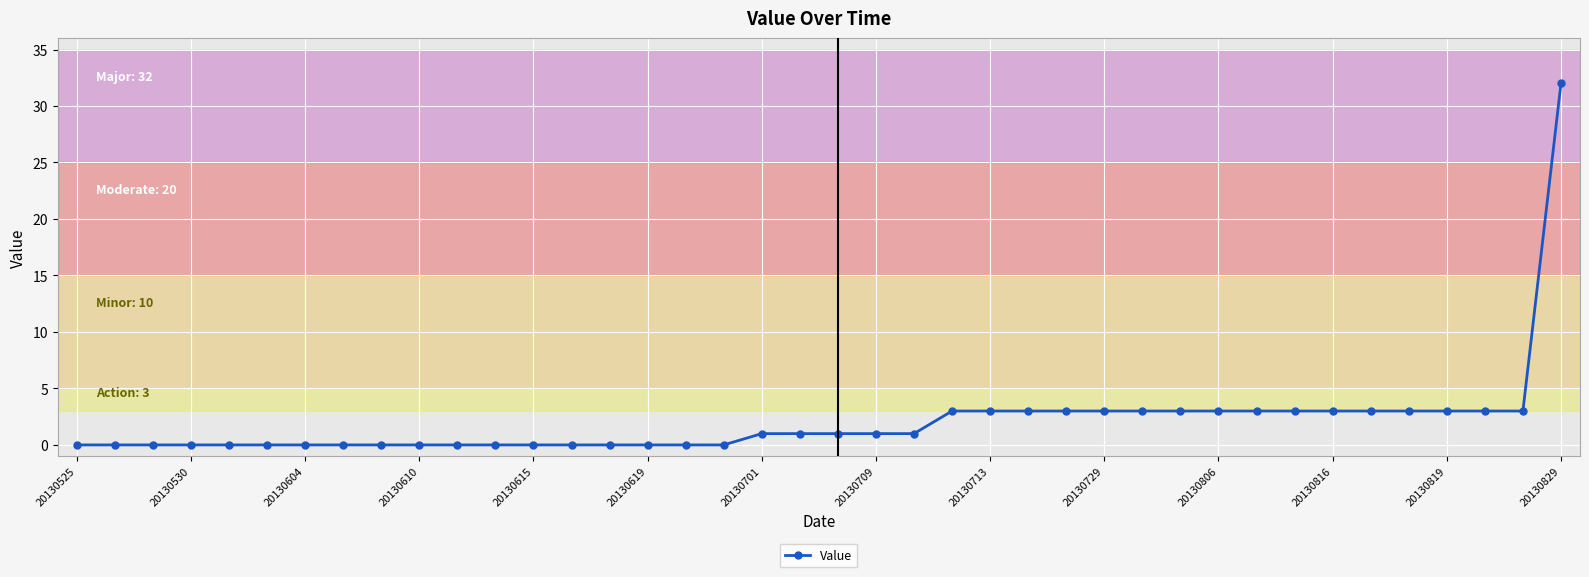

Does the chart have visible grid lines?

Yes